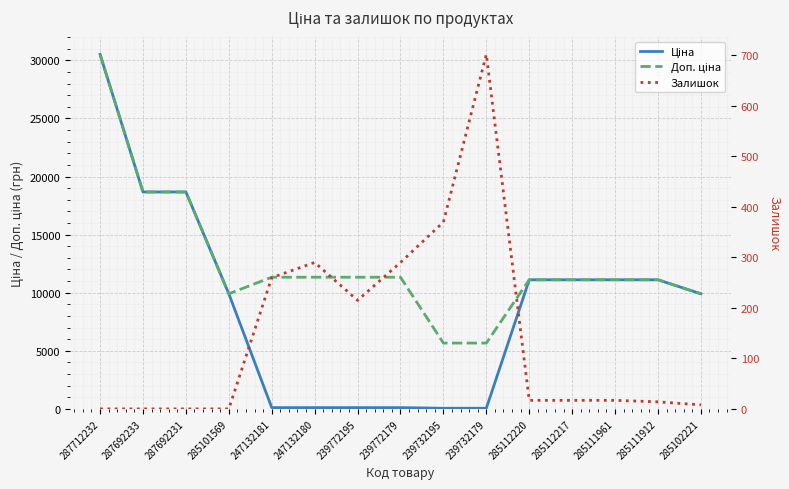

What are all the series names shown in the legend?

Ціна, Доп. ціна, Залишок